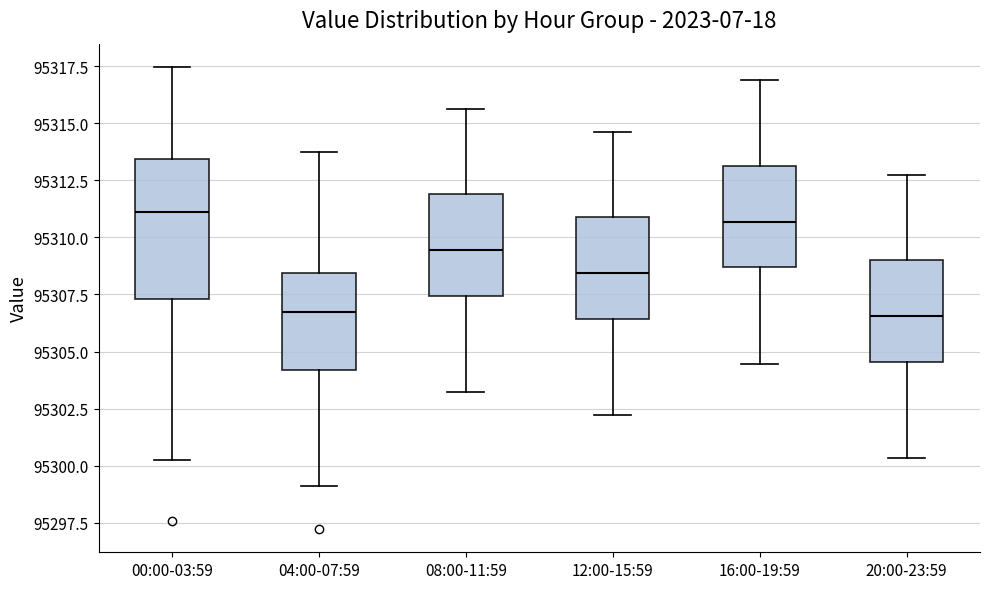

Reading left to right, transcribe this box plot: for each box, give where its median line is, the range the box spans, and where its two whiskers end, as read against the y-axis. The values are not printed on the chart, so give them approximately, as read against the axis.

00:00-03:59: median 95311.0, box 95307.5 to 95313.5, whiskers 95300.5 to 95317.5
04:00-07:59: median 95306.5, box 95304.0 to 95308.5, whiskers 95299.0 to 95314.0
08:00-11:59: median 95309.5, box 95307.5 to 95312.0, whiskers 95303.0 to 95315.5
12:00-15:59: median 95308.5, box 95306.5 to 95311.0, whiskers 95302.0 to 95314.5
16:00-19:59: median 95310.5, box 95308.5 to 95313.0, whiskers 95304.5 to 95317.0
20:00-23:59: median 95306.5, box 95304.5 to 95309.0, whiskers 95300.5 to 95313.0